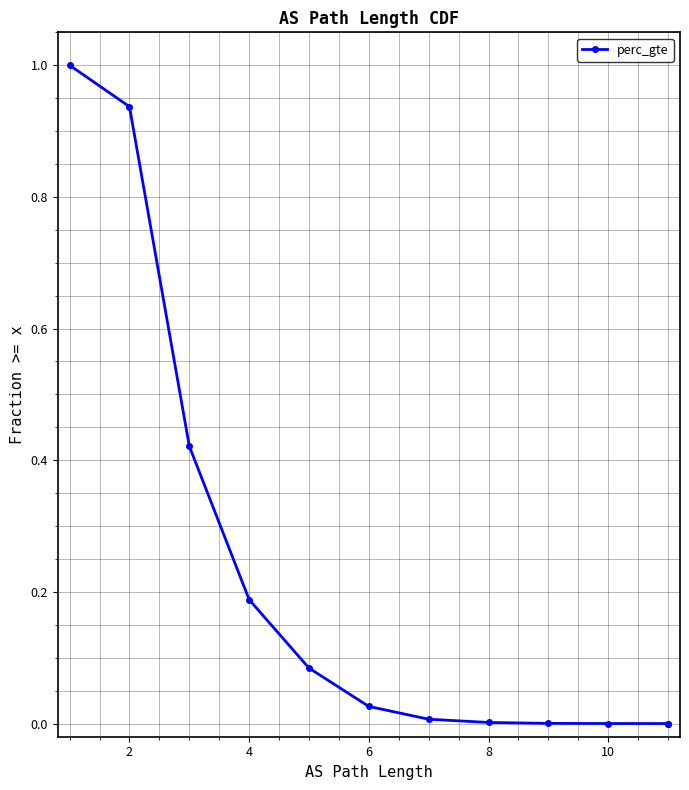

What is the value of the 2nd point from the left?

0.9